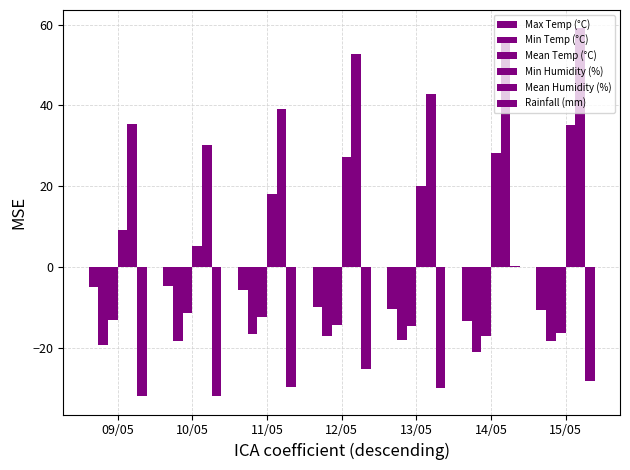

Read the Mean Humidity (%) value at 10/05.

30.1